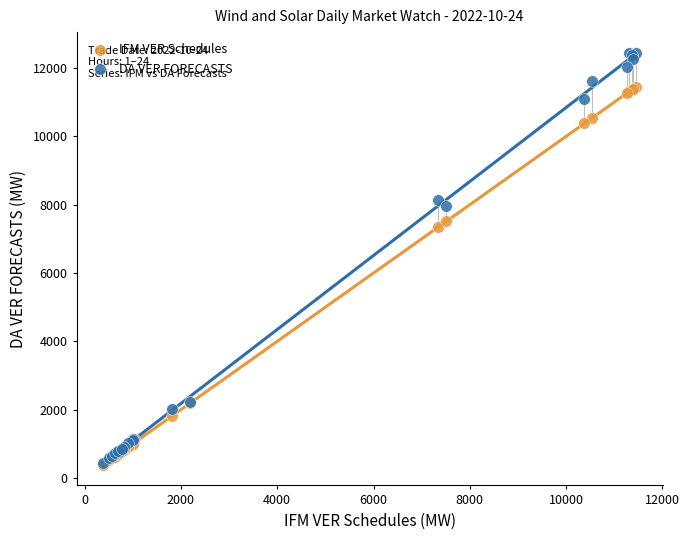

In the IFM VER Schedules series, what Y value is closest to 5918?

7348.7